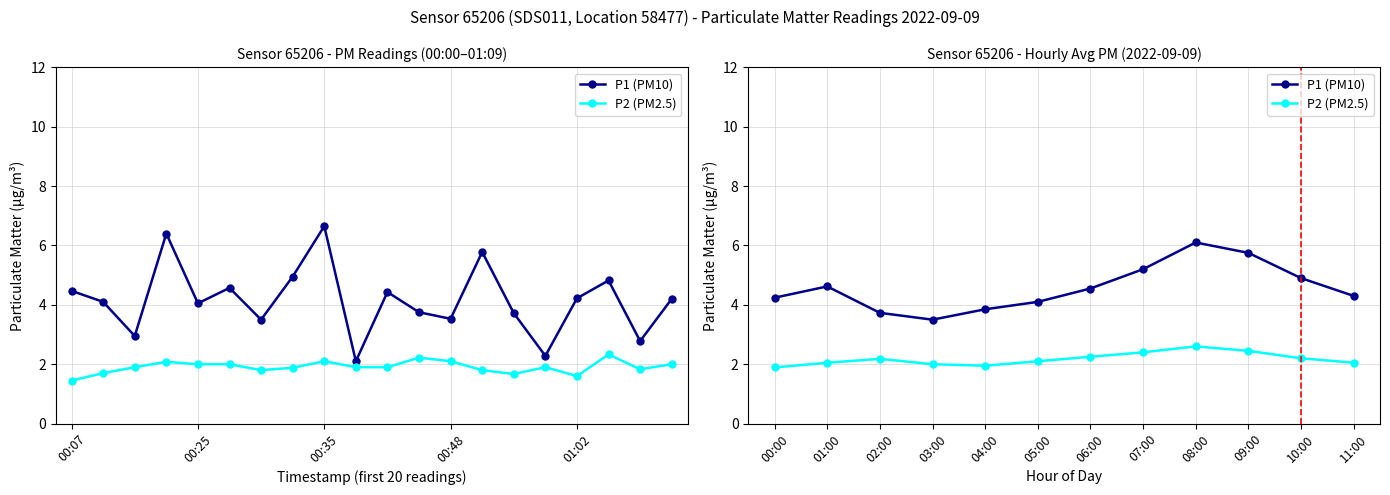

True or false: P1 (PM10) has a value of 1.1 at 07:00.

False